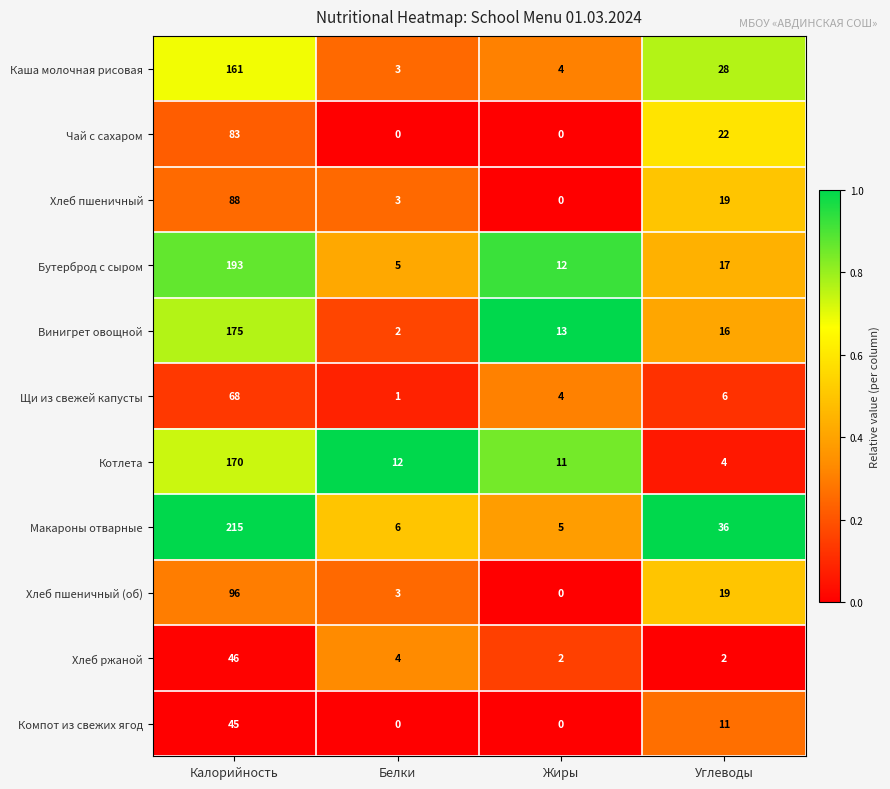

At which category does the chart reach its peak across all series?

Калорийность